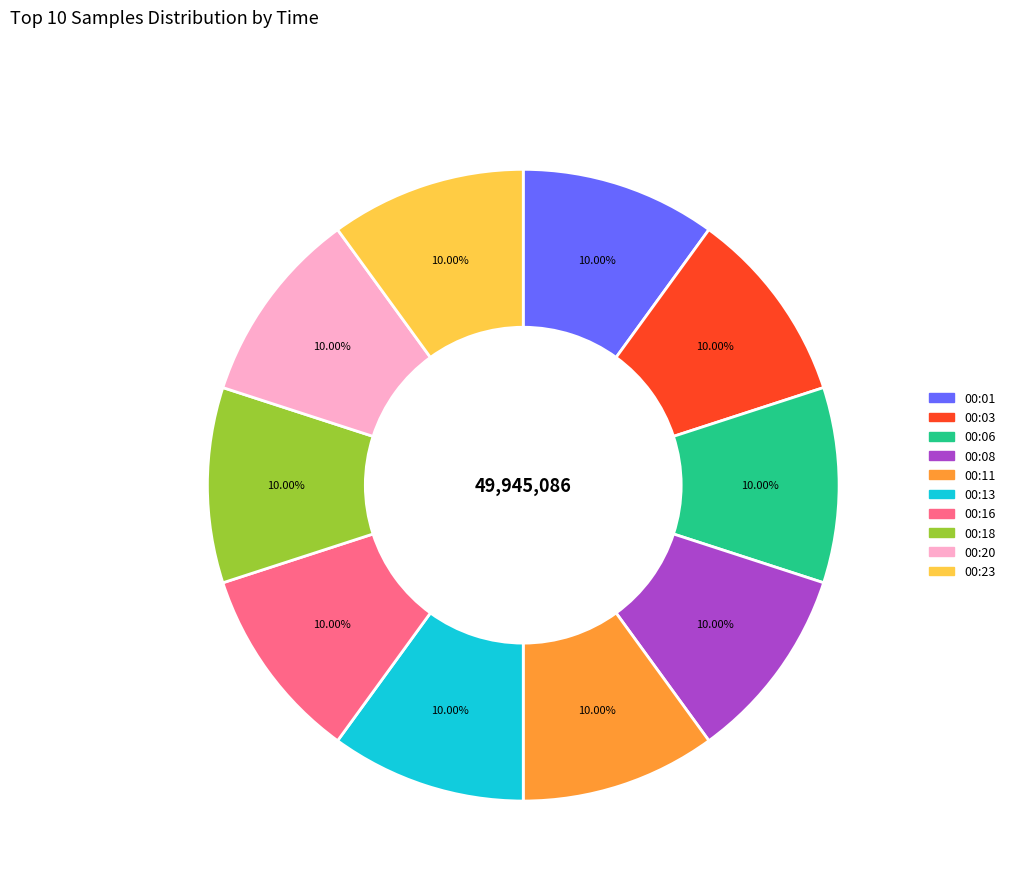

Is there a majority slice in this chart?

No